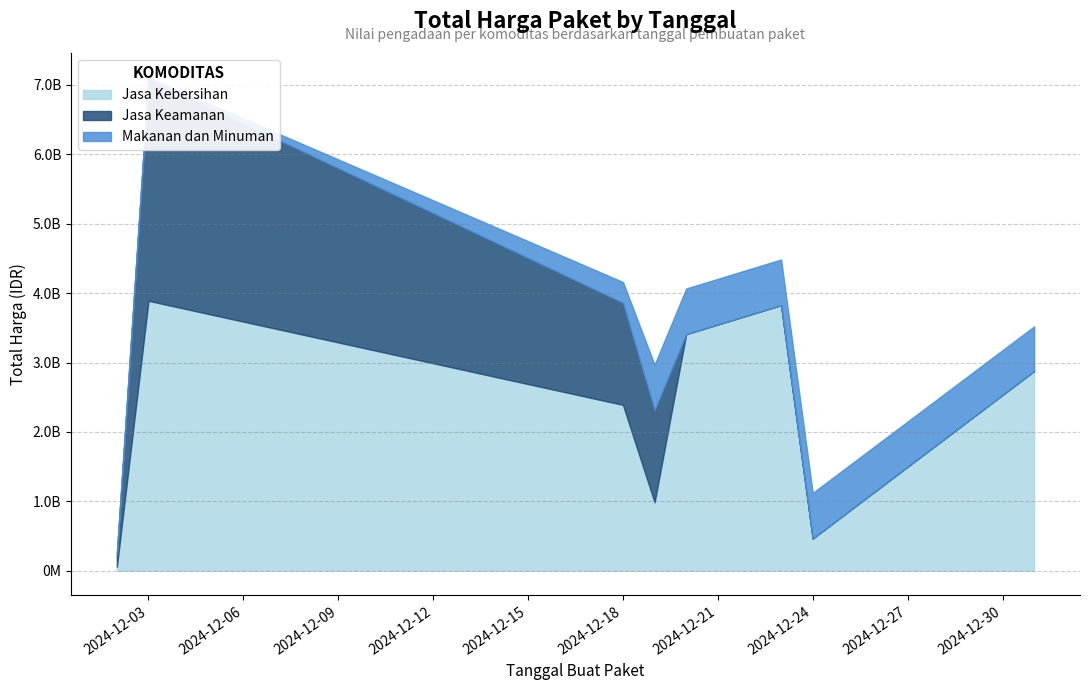

Reading left to right, what are all the values shown in this chart?

Jasa Kebersihan: 2024-12-02=58272000	2024-12-03=3889401600	2024-12-18=2389735200	2024-12-19=984972000	2024-12-20=3410174400	2024-12-23=3827760000	2024-12-24=464445888	2024-12-31=2878800000
Jasa Keamanan: 2024-12-02=177912000	2024-12-03=3204000000	2024-12-18=1470600000	2024-12-19=1329480000	2024-12-20=0	2024-12-23=0	2024-12-24=0	2024-12-31=0
Makanan dan Minuman: 2024-12-02=9386000	2024-12-03=12015000	2024-12-18=300000000	2024-12-19=654000000	2024-12-20=656400000	2024-12-23=657000000	2024-12-24=657000000	2024-12-31=642000000